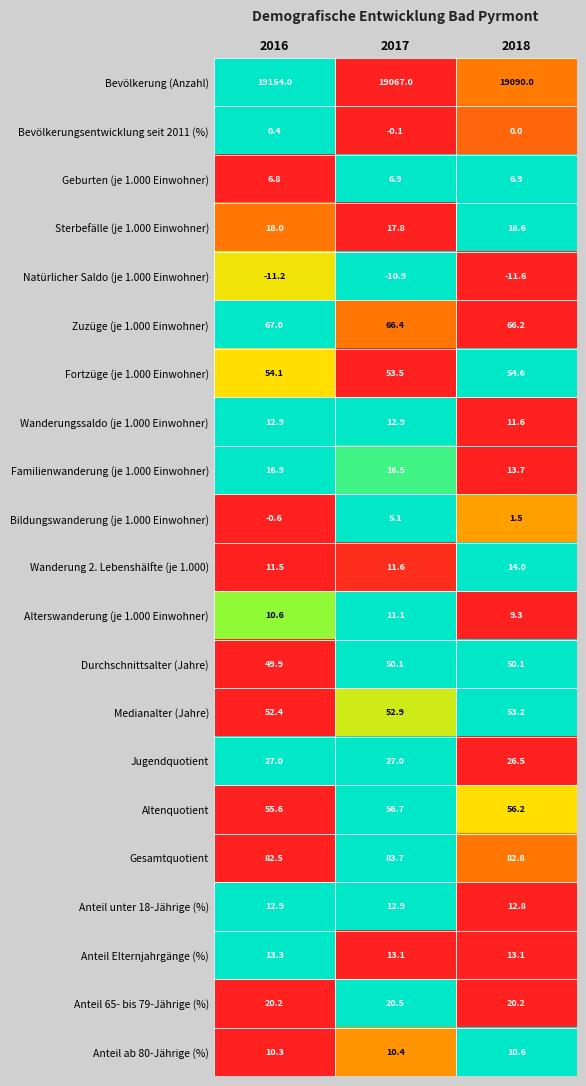

Which series has the widest spread of values?

Bevölkerung (Anzahl)